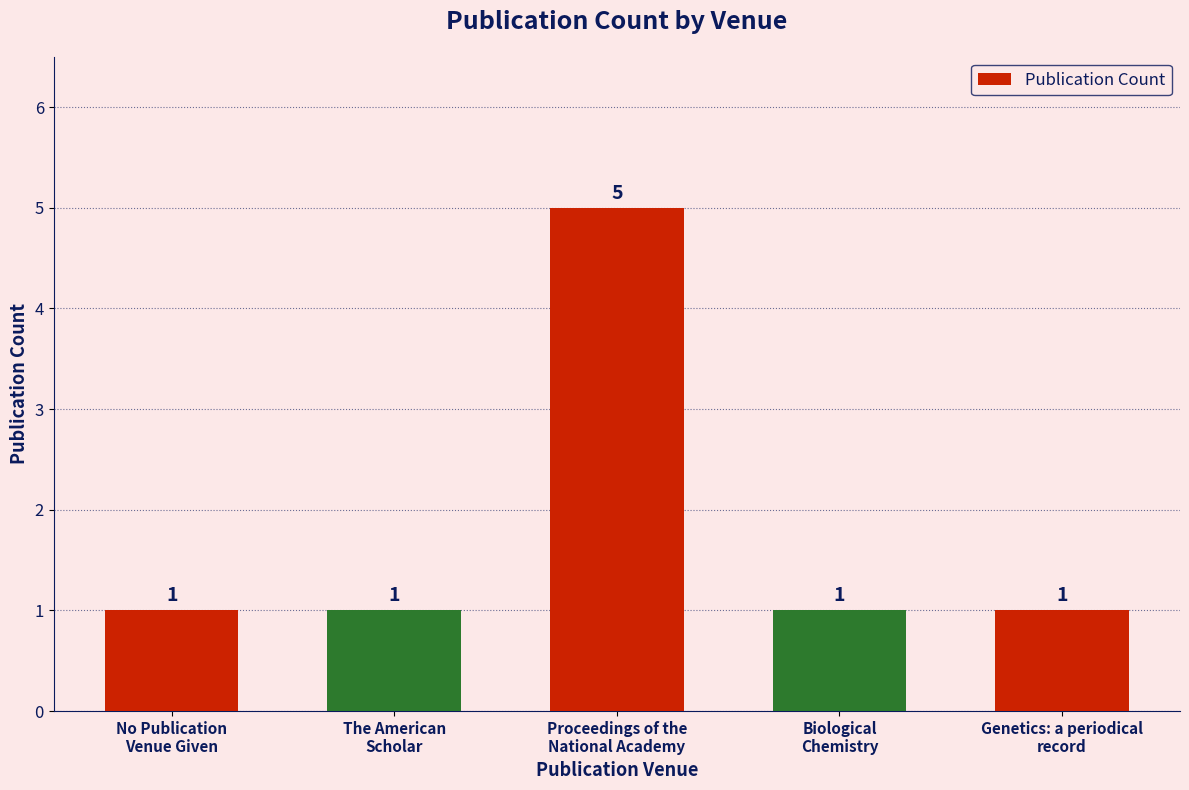

What is the sum of all values?

9